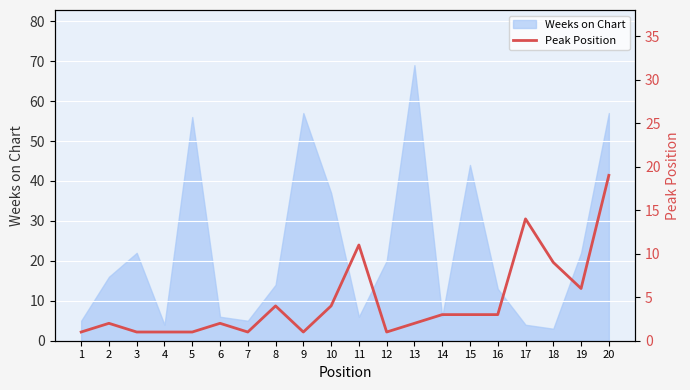

What is the smallest value displayed?

1